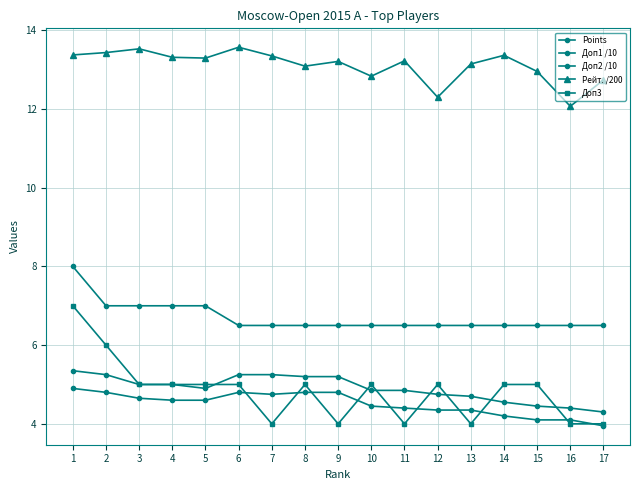

How many categories are shown in the chart?

17